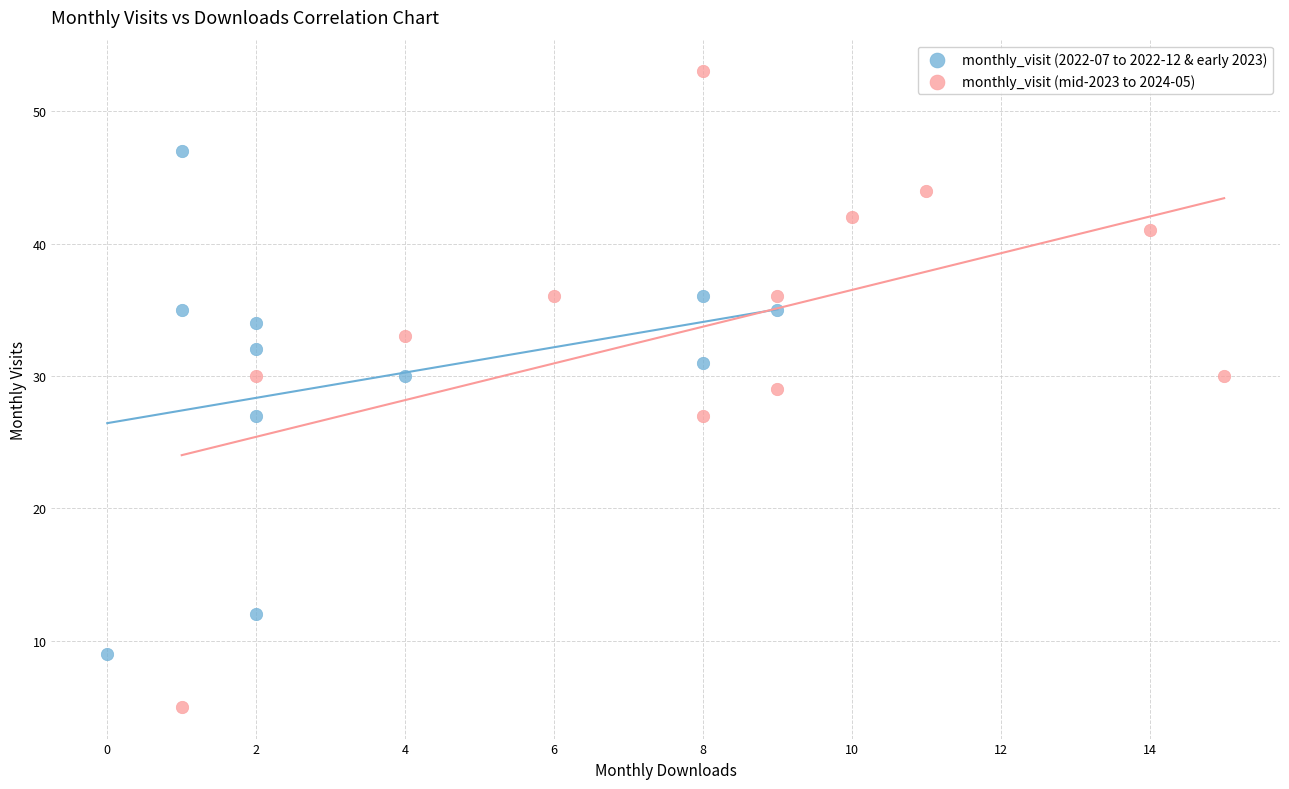

Which series reaches the maximum Y coordinate?

monthly_visit (mid-2023 to 2024-05)